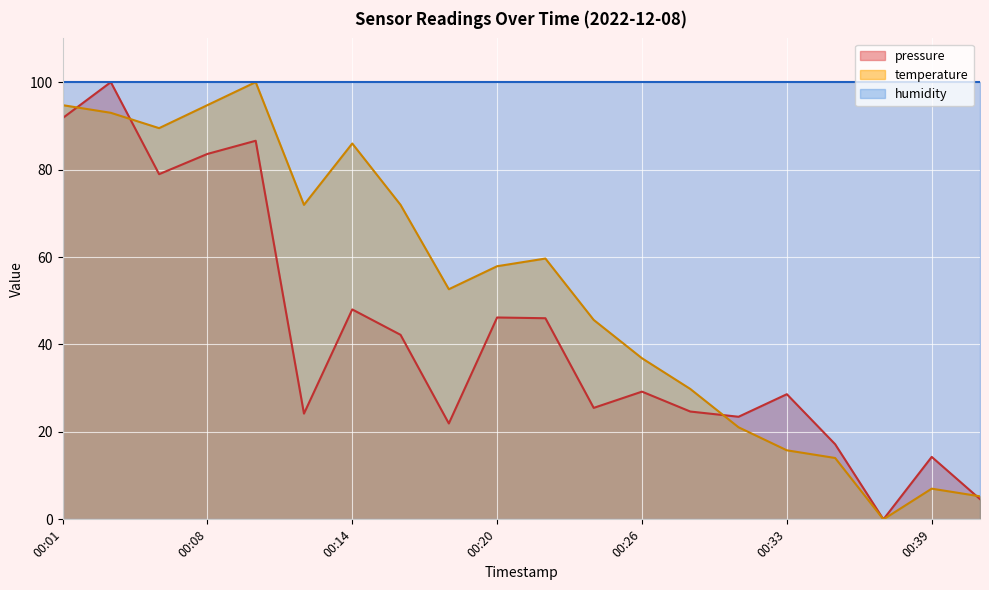

Where is the first local maximum for temperature?

00:10